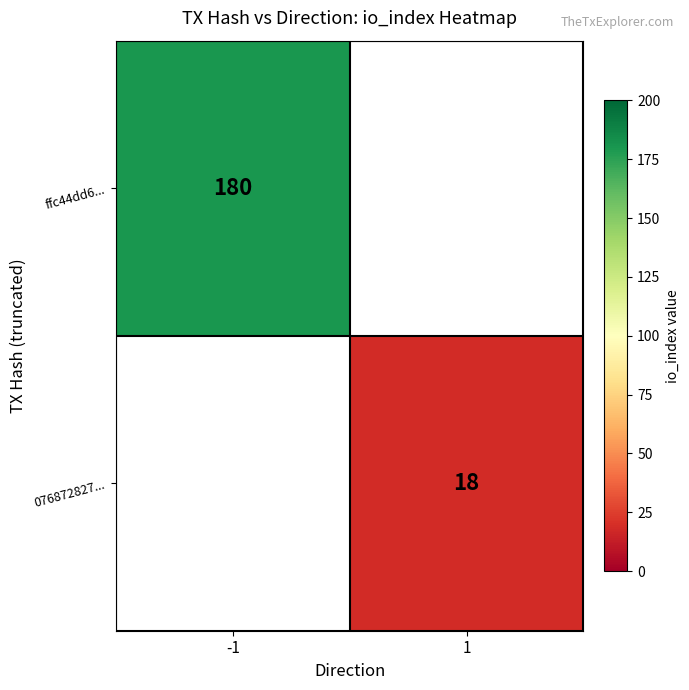

What is the greatest value displayed?

180.0